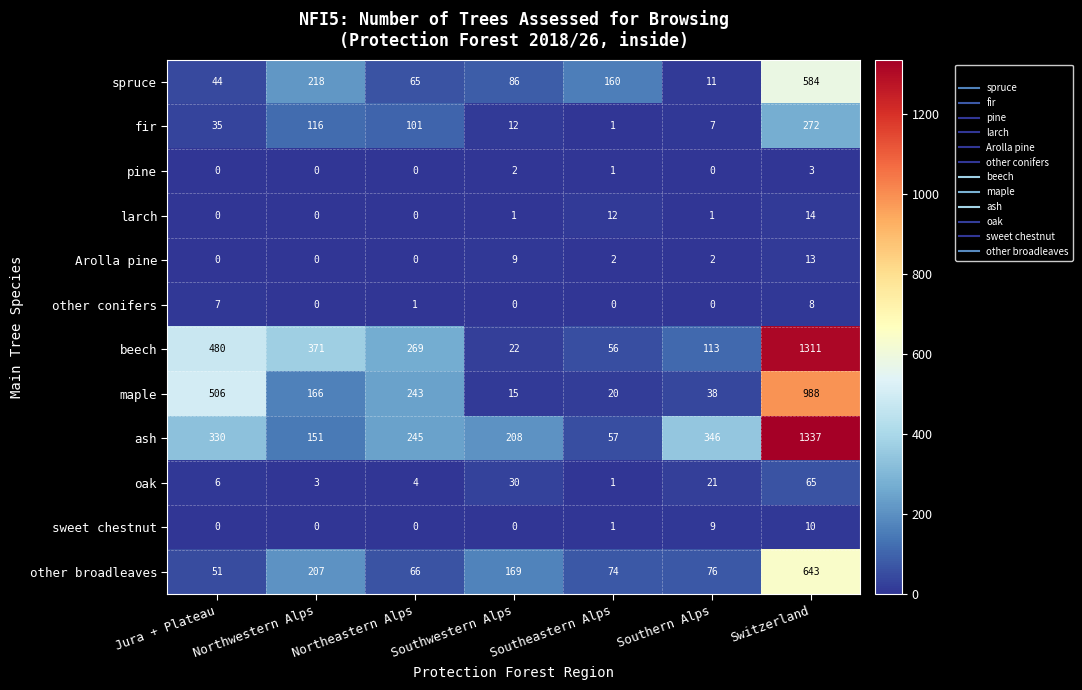

Count the Arolla pine values in the range 0 to 9.

6